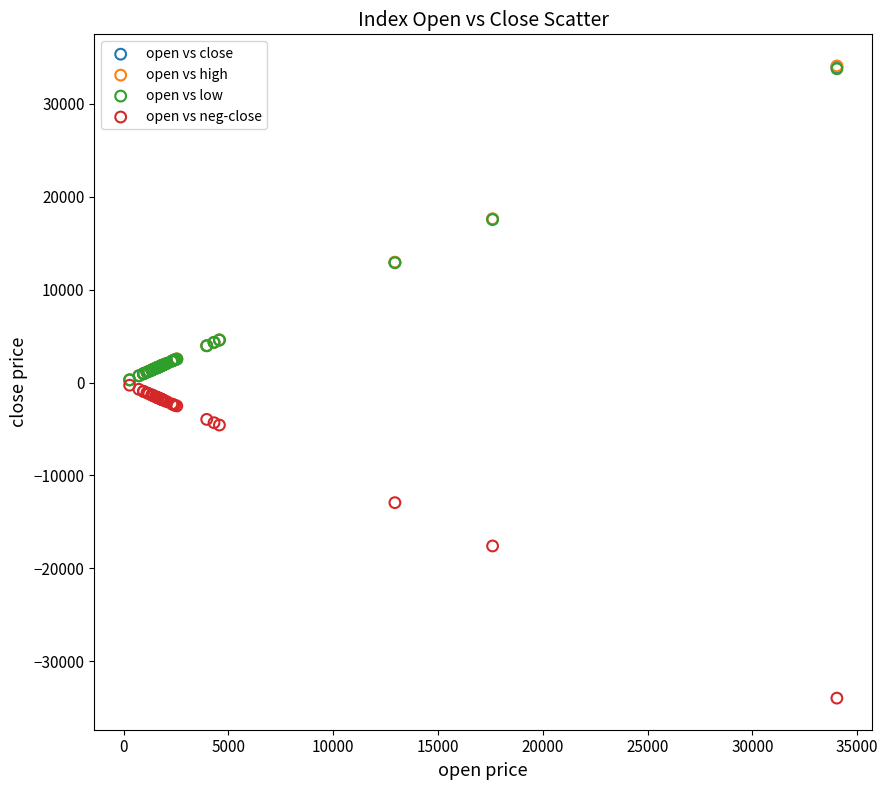

Which series reaches the minimum Y coordinate?

open vs neg-close